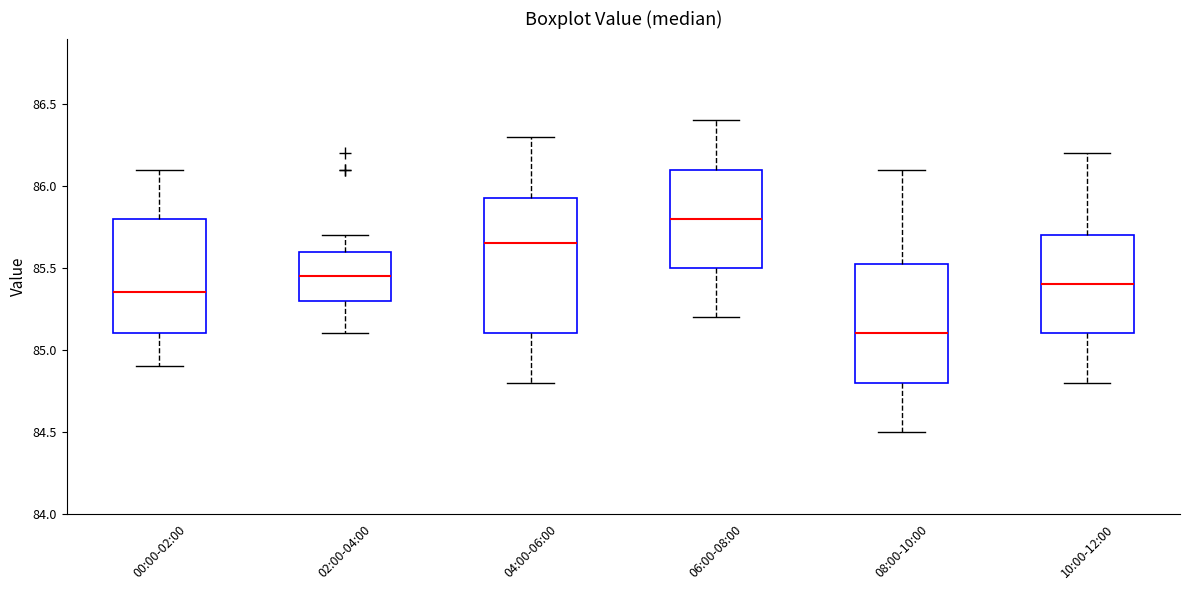

Which box is the tallest, from its lower edge to its upper edge?

04:00-06:00